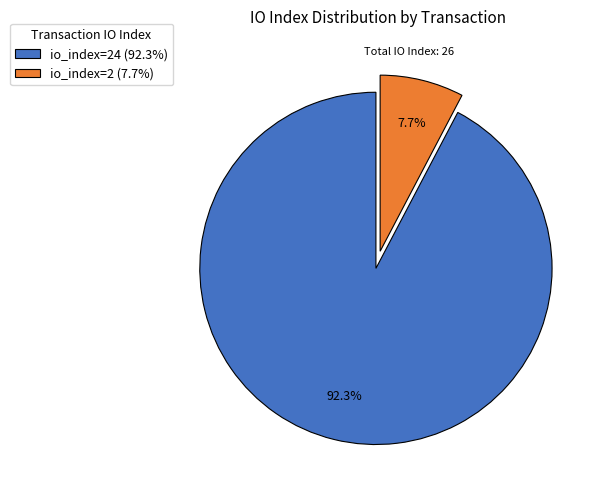

What is the majority slice?

io_index=24 (92.3%)